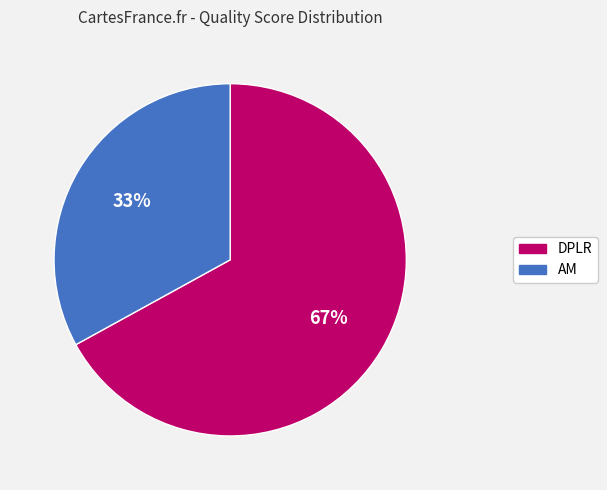

How many slices are in this pie chart?

2